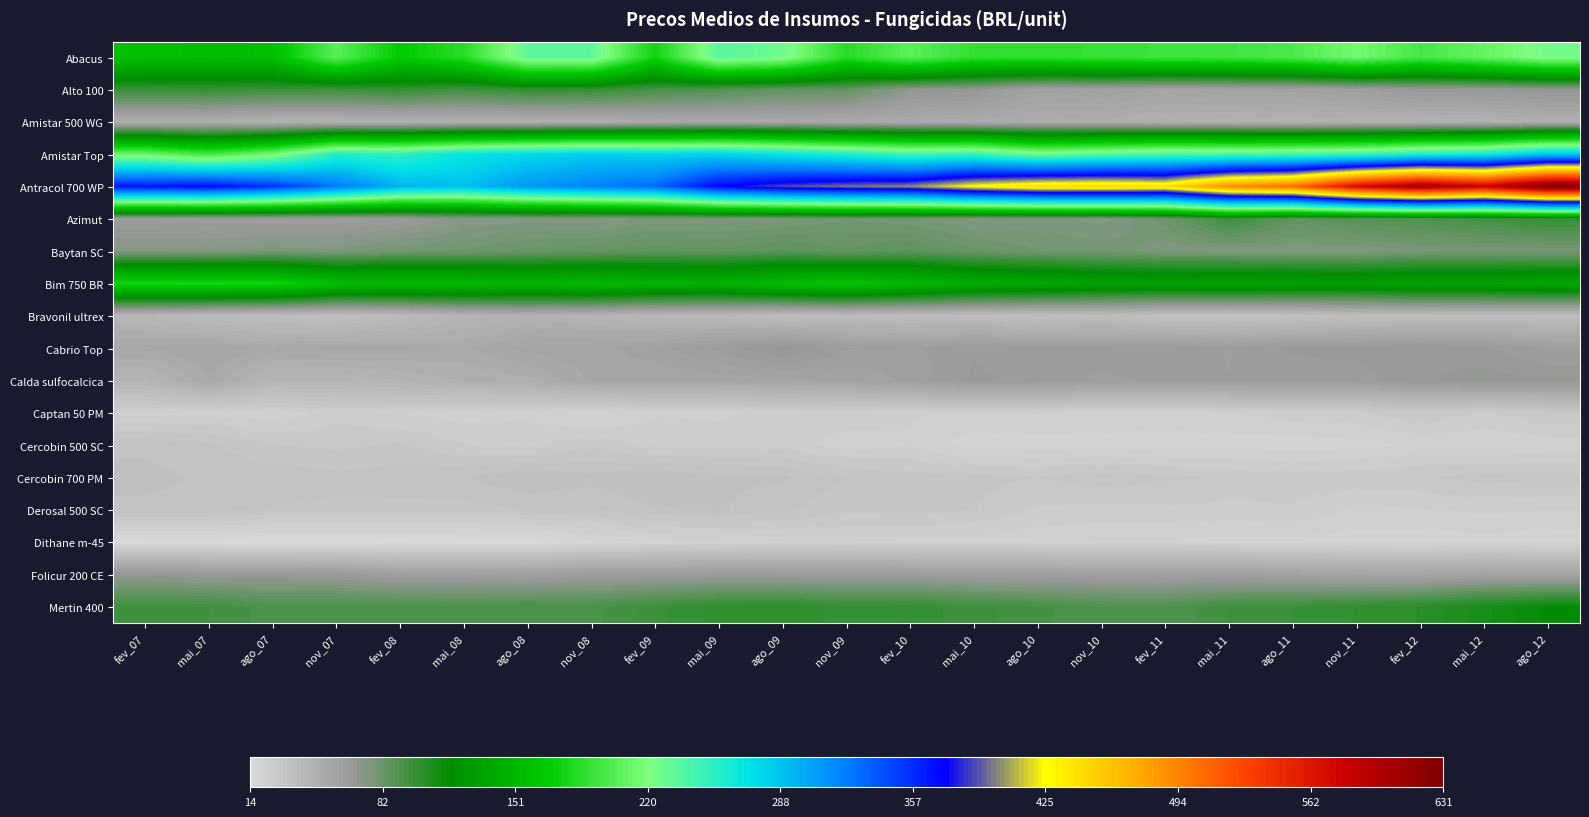

Which series has the largest range (max minus min)?

Antracol 700 WP